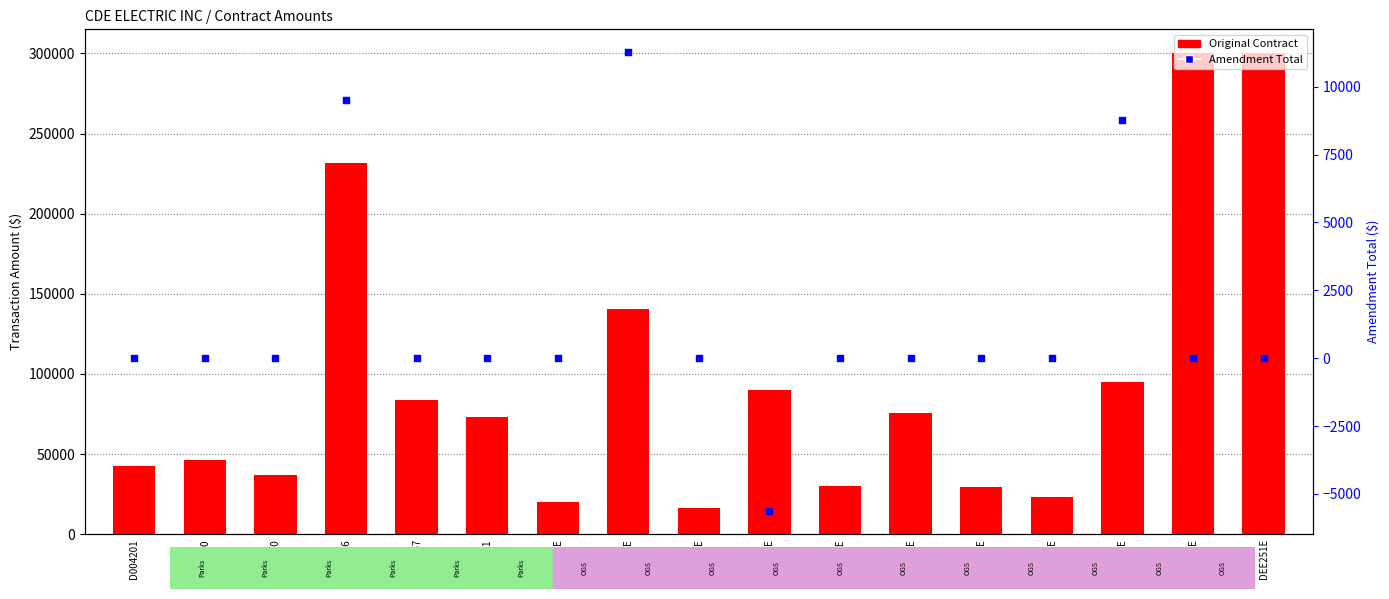

Which series contains the highest Y value?

Original Contract